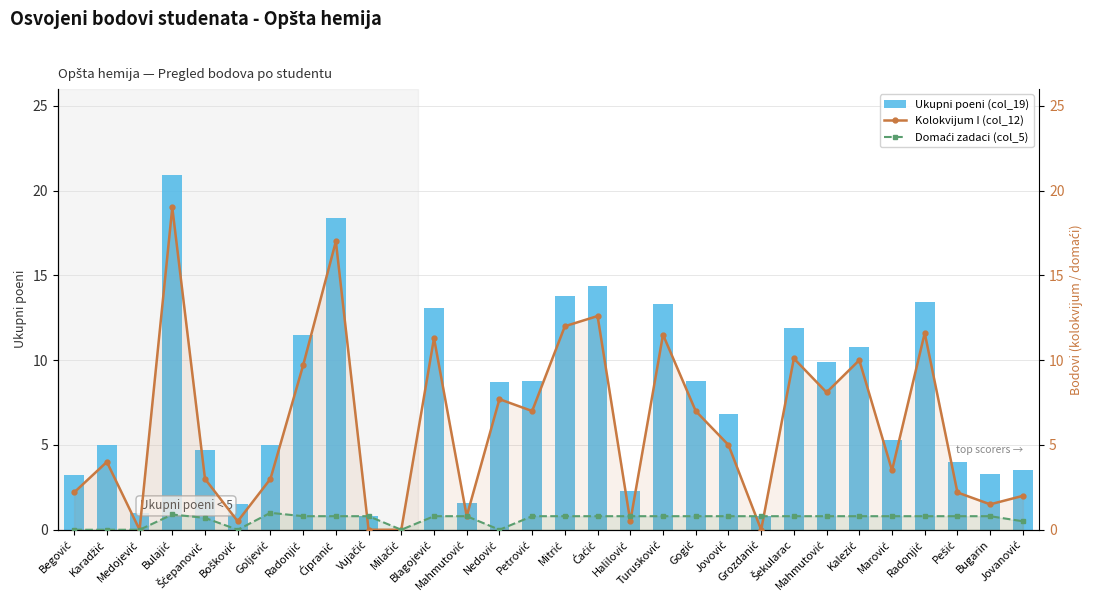

What is the difference between the maximum and minimum values in the Domaći zadaci (col_5) series?

1.0